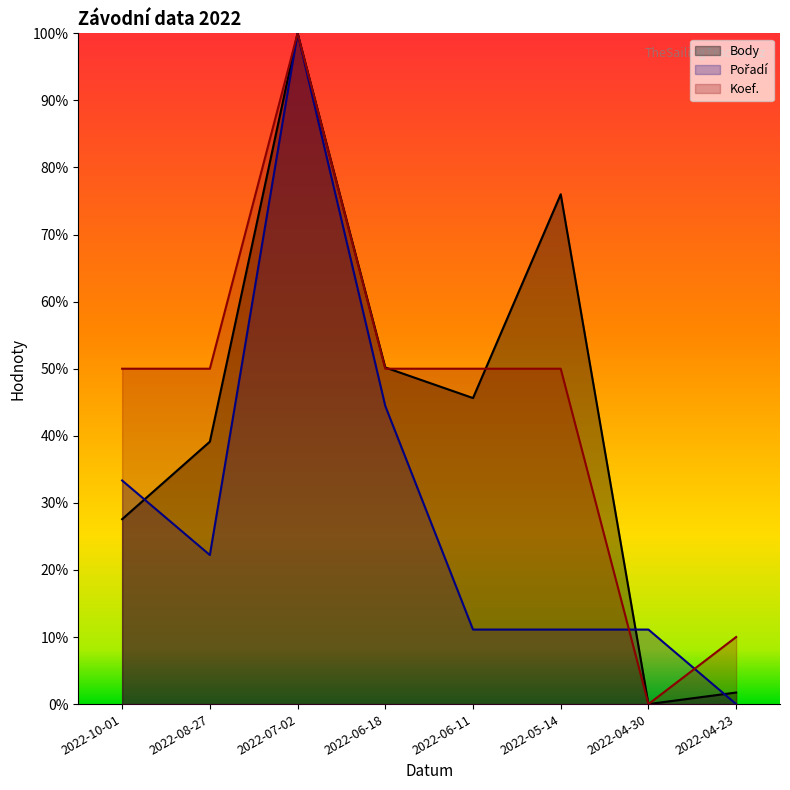

Rank the series by their average value, from lowest to highest.

Pořadí, Body, Koef.